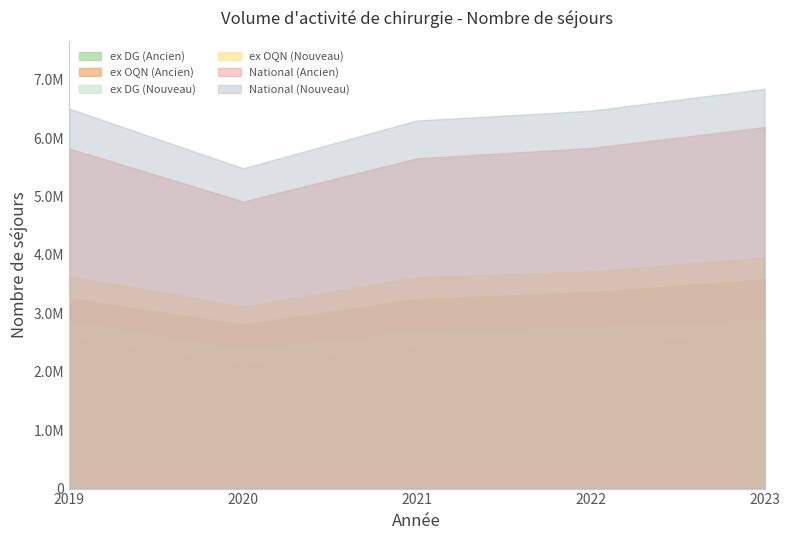

What are all the series names shown in the legend?

ex DG (Ancien), ex OQN (Ancien), ex DG (Nouveau), ex OQN (Nouveau), National (Ancien), National (Nouveau)